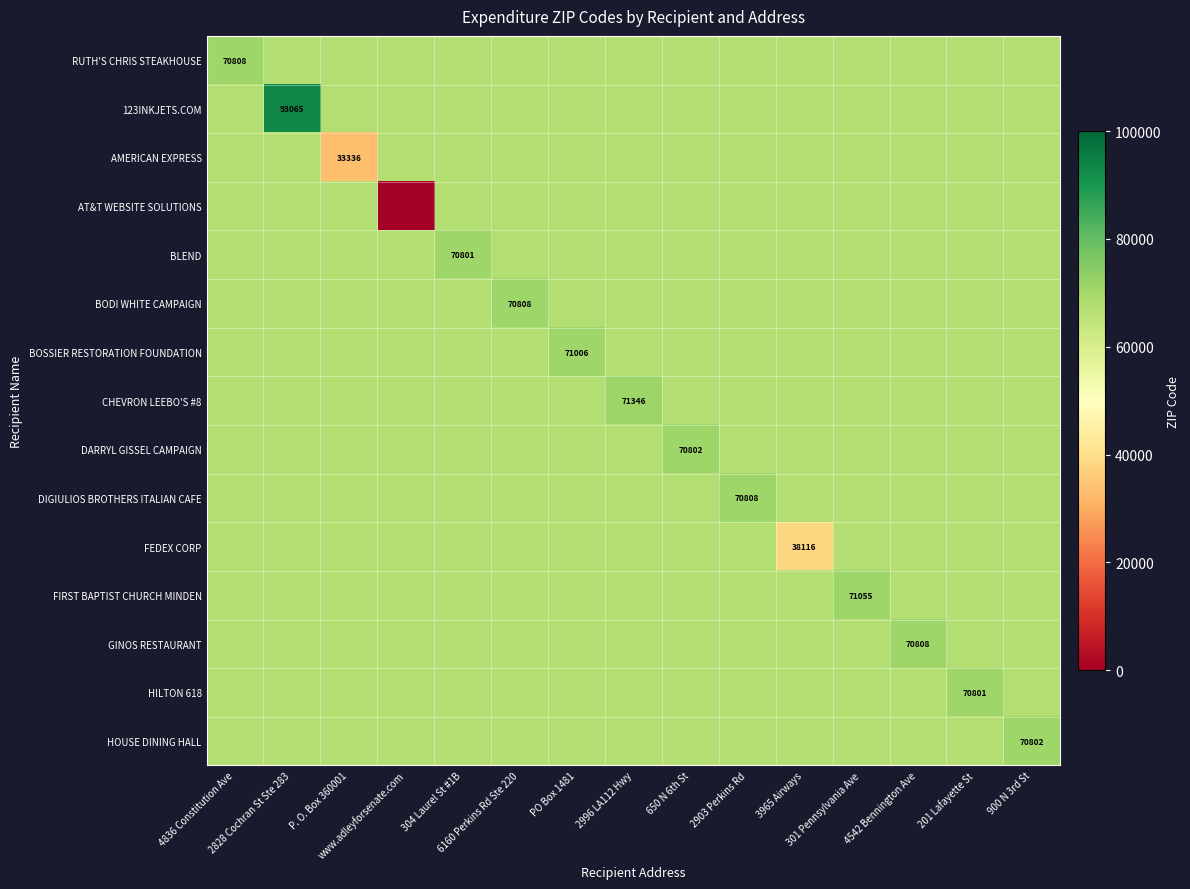

True or false: CHEVRON LEEBO'S #8 has a value of 71346.0 at 2996 LA112 Hwy.

True